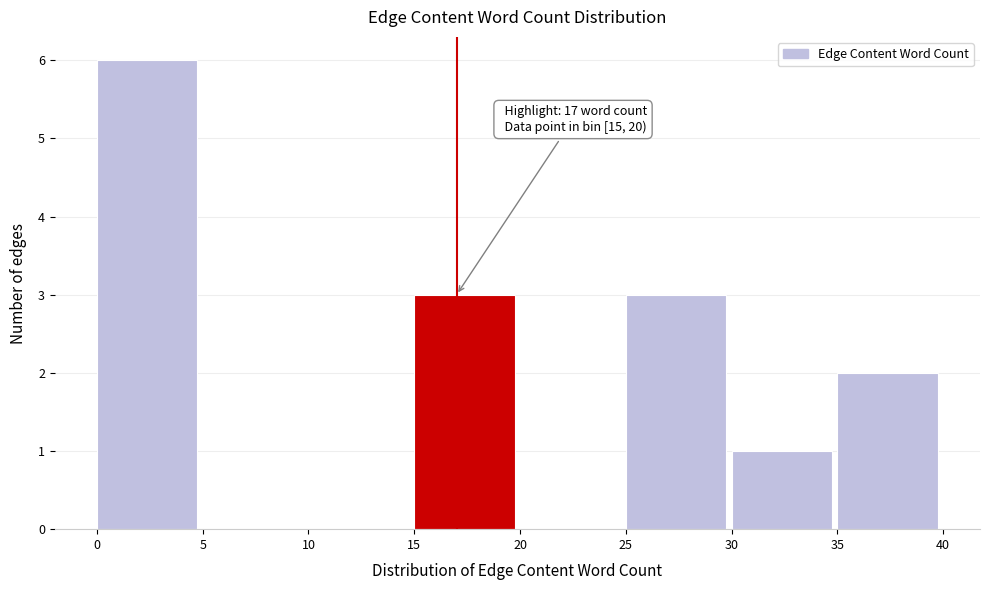

Over which range of the x-axis is the bar tallest?

0 to 5